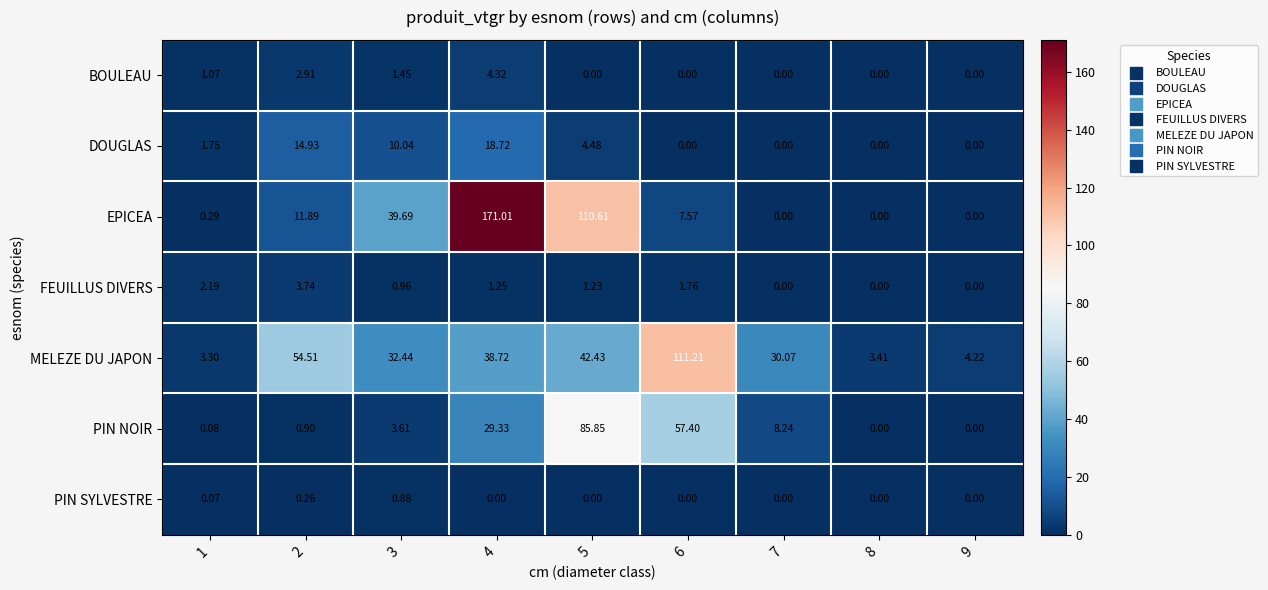

Count the number of data series in this chart.

7